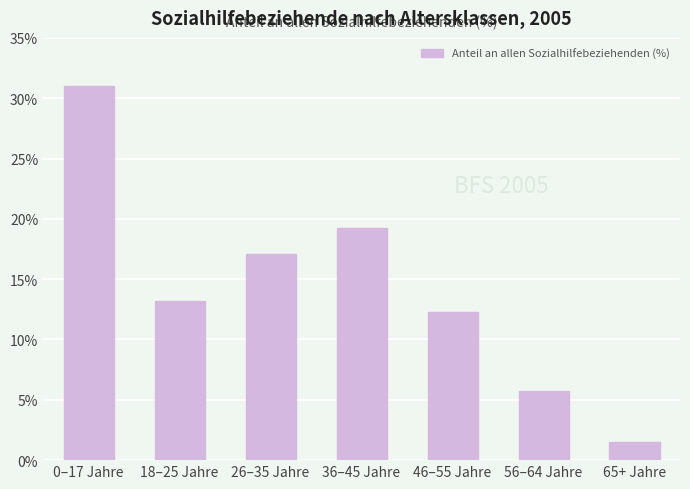

What is the label of the 6th bar from the right?

18–25 Jahre